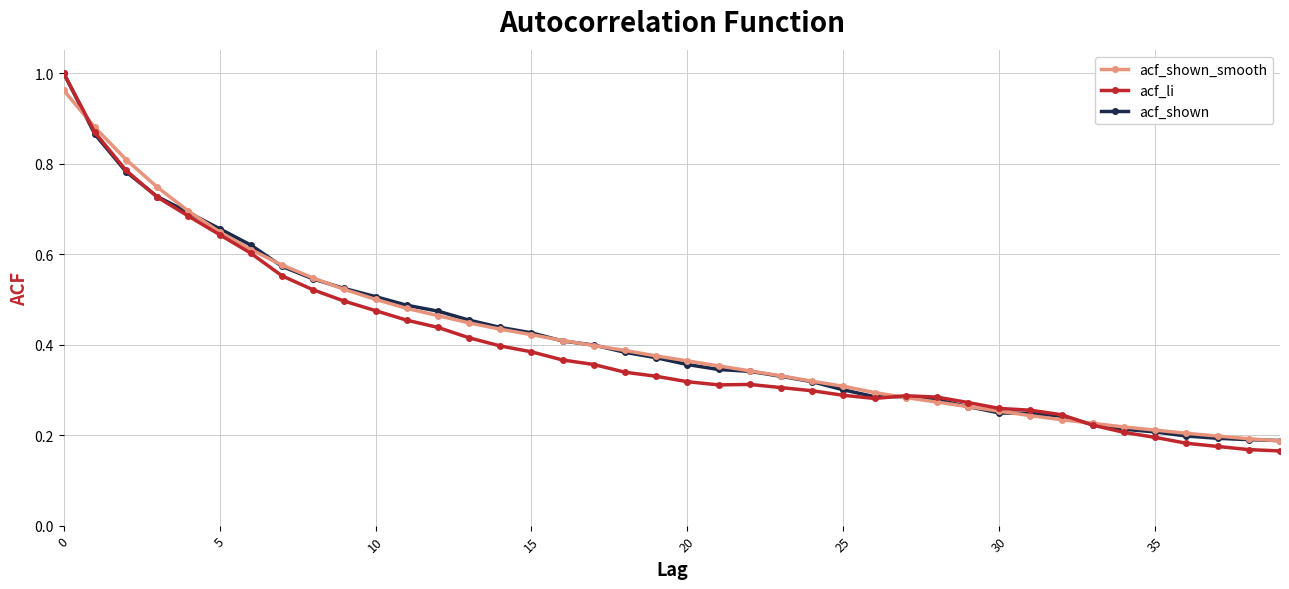

How many categories are shown in the chart?

40